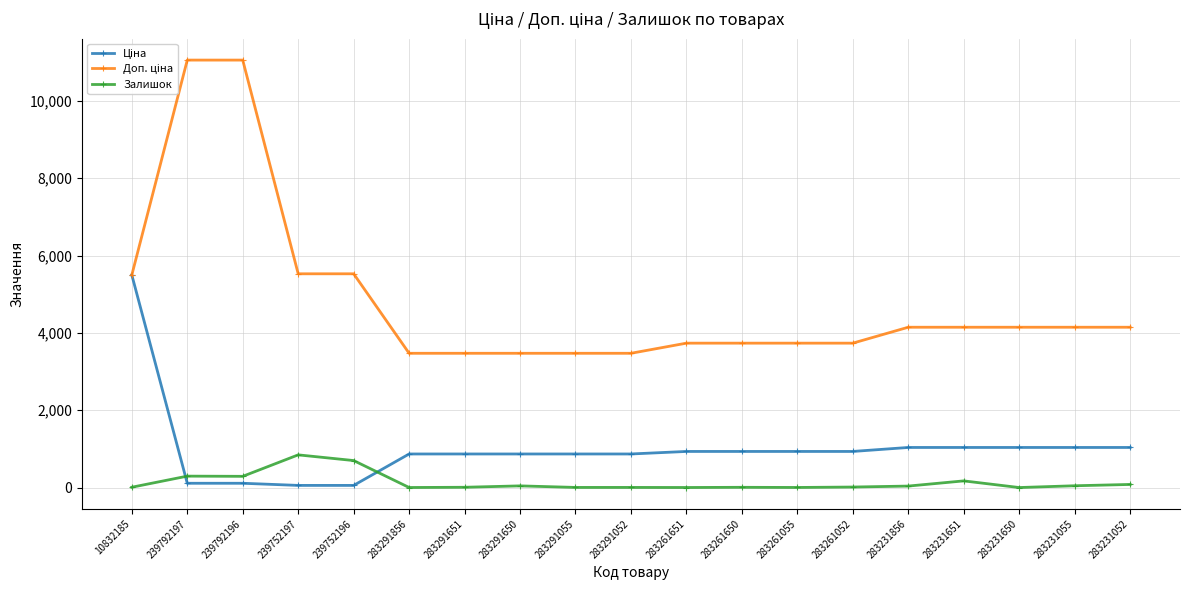

What is the maximum value shown in the chart?

11055.0